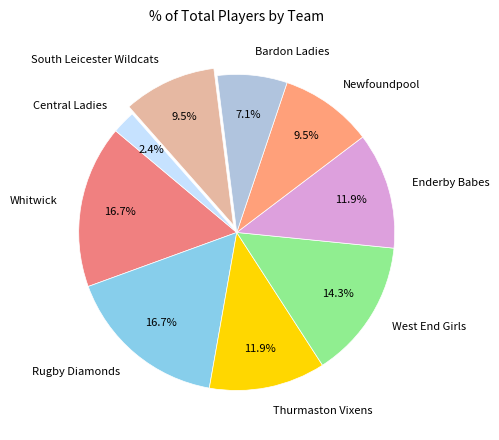

Is there any slice that represents more than half of the pie?

No